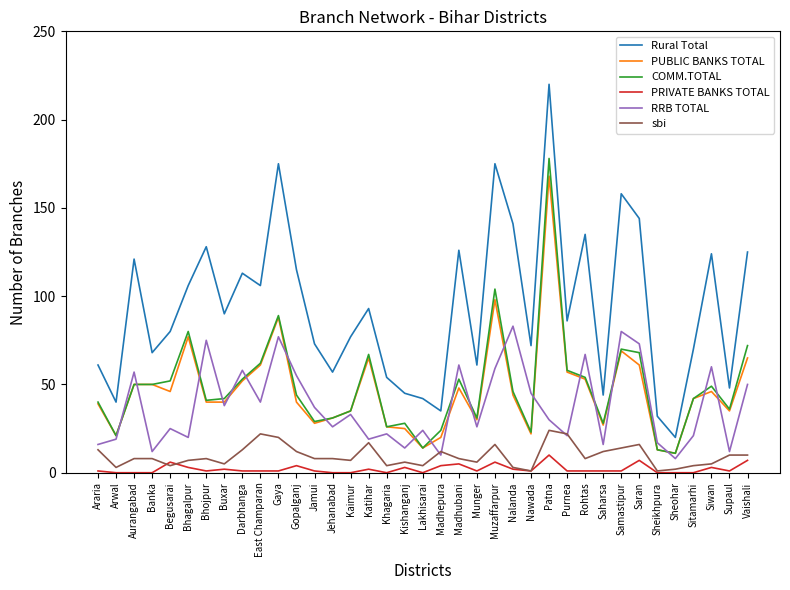

What is the difference between the COMM.TOTAL values at Begusarai and Gopalganj?

8